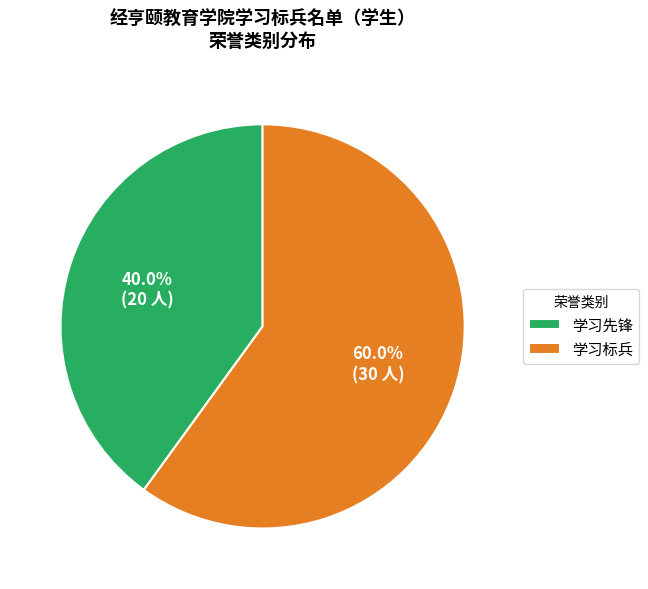

The 学习先锋 slice represents 40% of the pie. True or false?

True